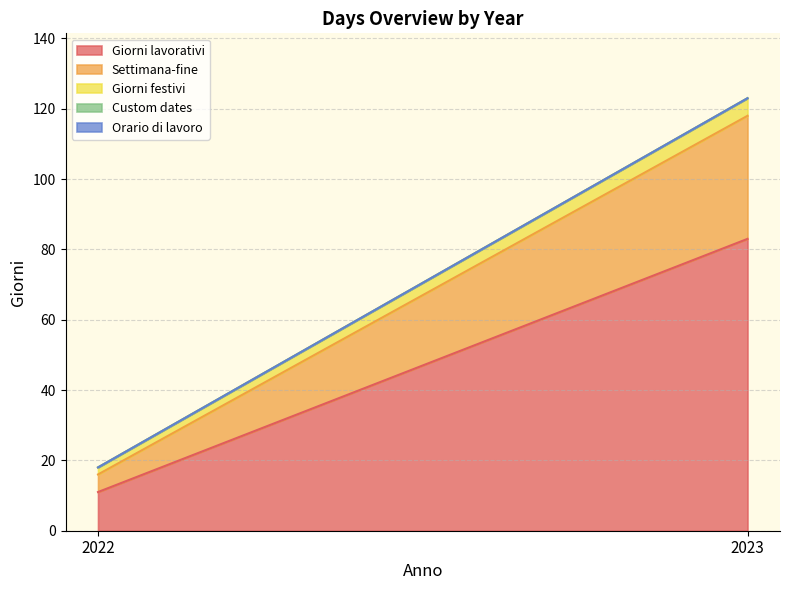

Is the value of Orario di lavoro at 2023 greater than the value of Custom dates at 2023?

No